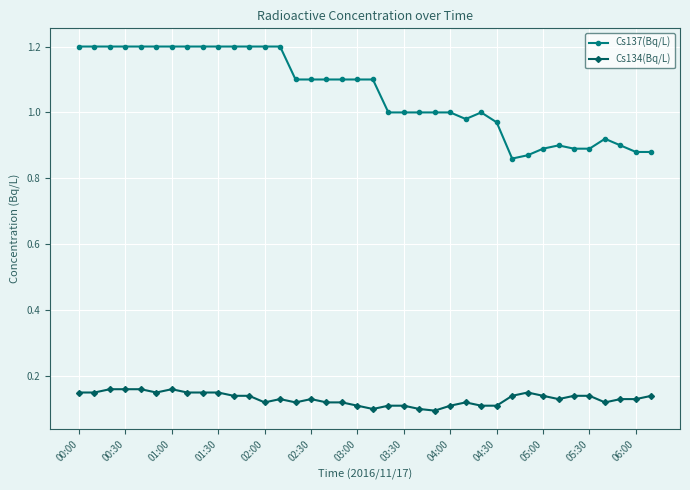

What is the difference between the second highest and minimum values in the Cs137(Bq/L) series?

0.3